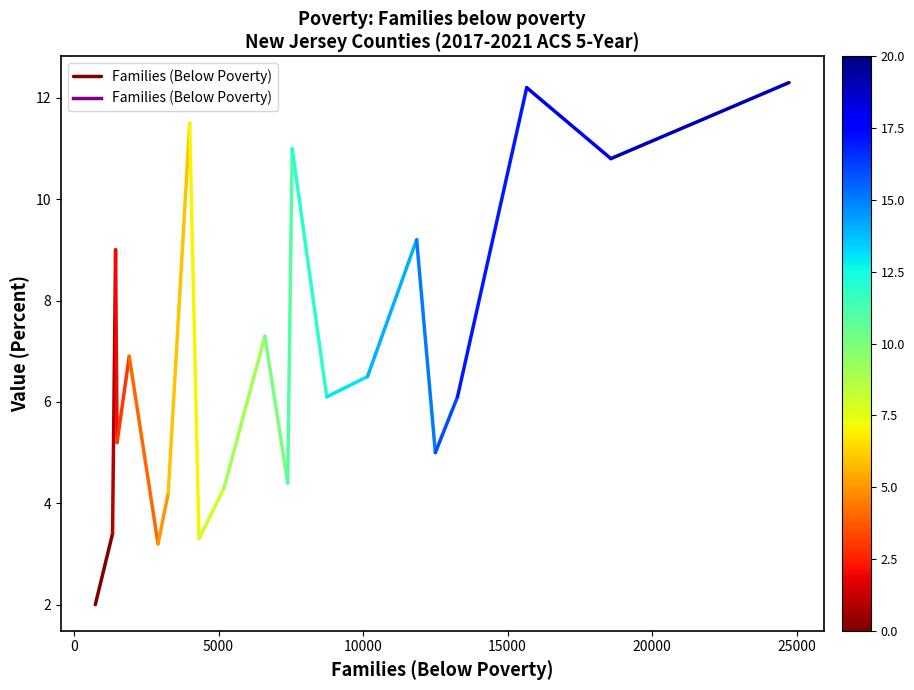

How many distinct data groups are displayed?

1